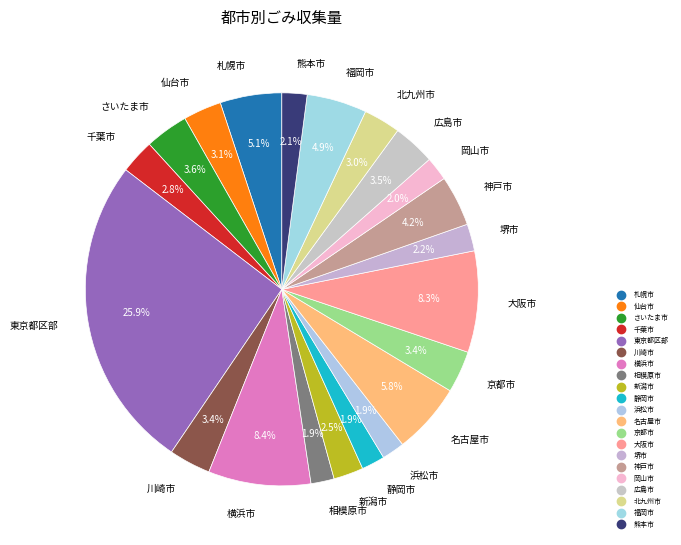

Count the number of slices in the pie.

21